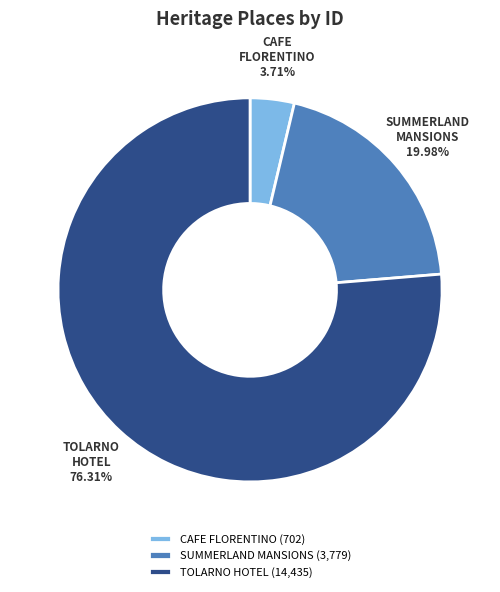

Which slice is the largest?

TOLARNO HOTEL